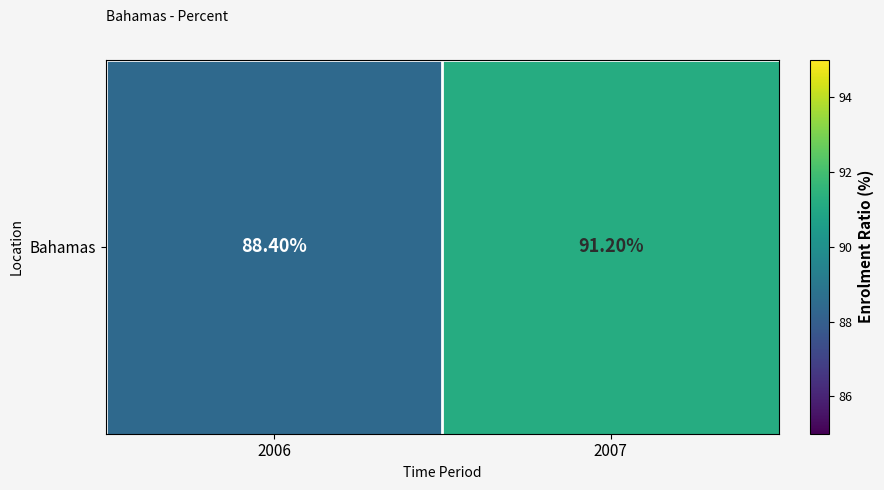

What is the sum of the values at 2006 and 2007?

179.6